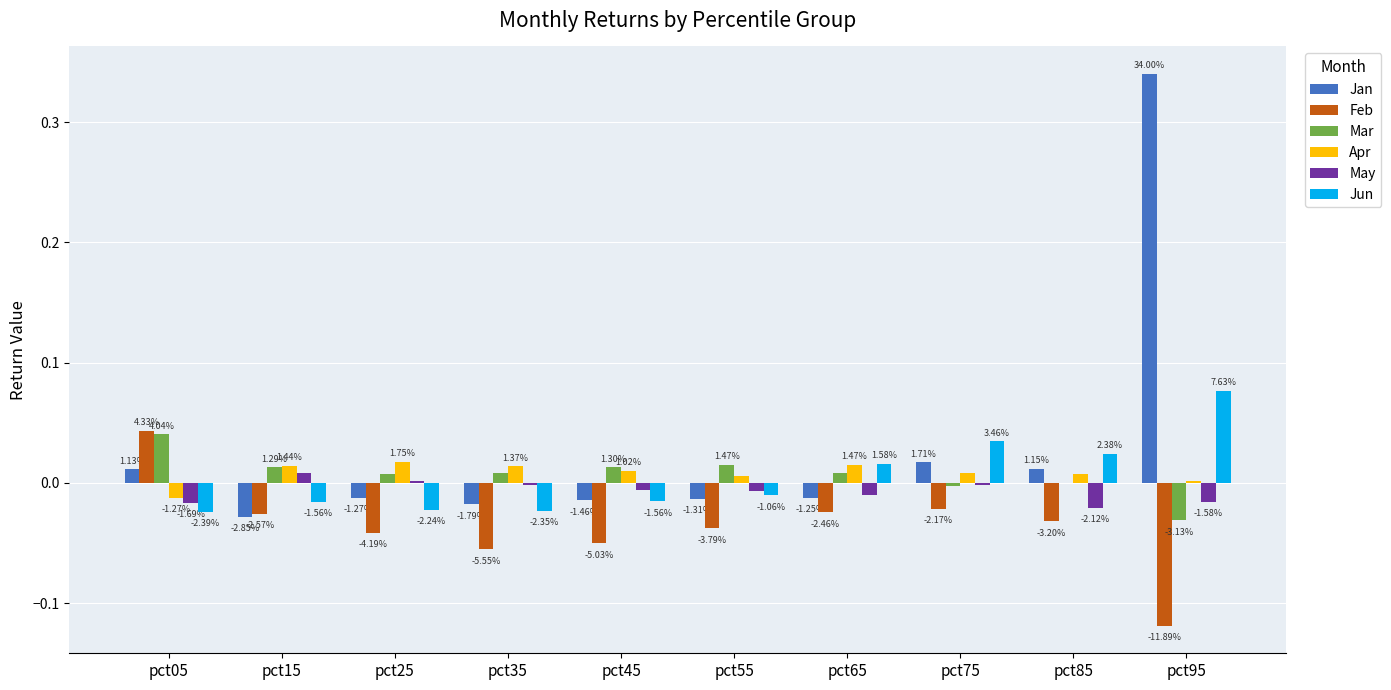

Which series has the largest total across all categories?

Jan